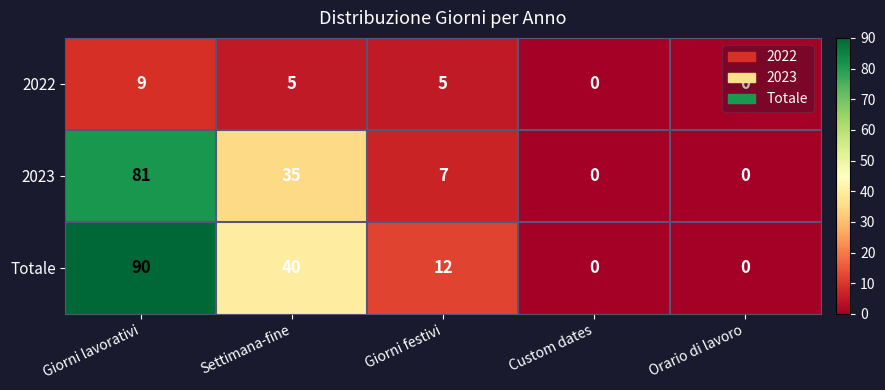

What is the average value of the 2022 series?

4